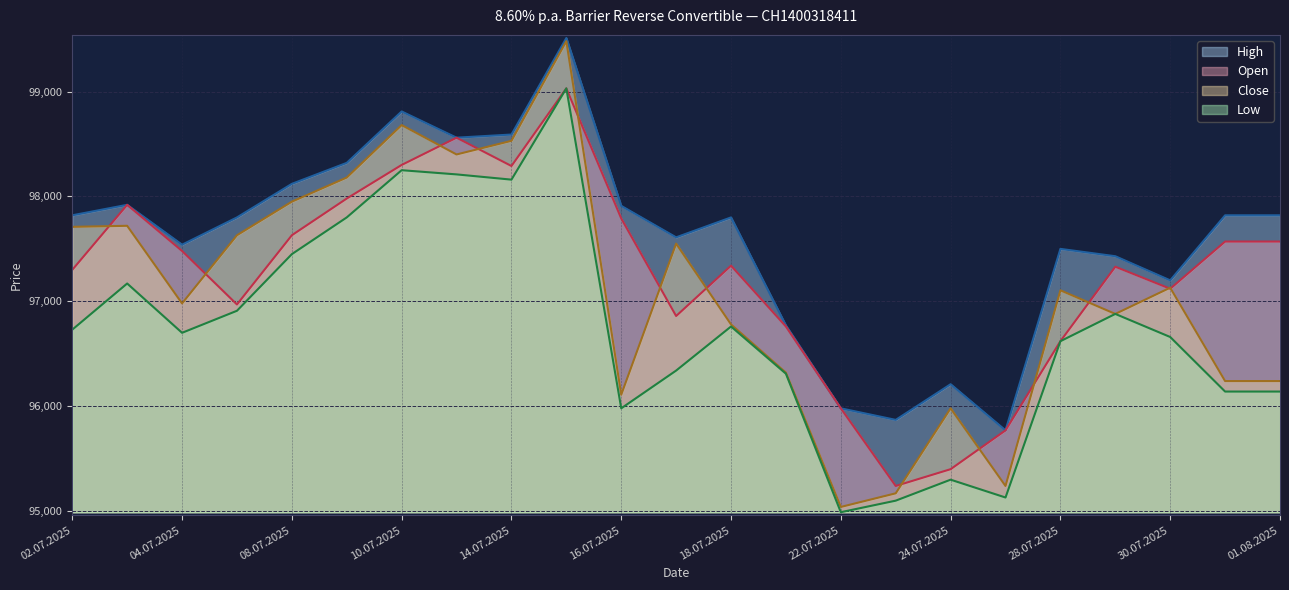

Is it true that High equals 62006 at 01.08.2025?

False